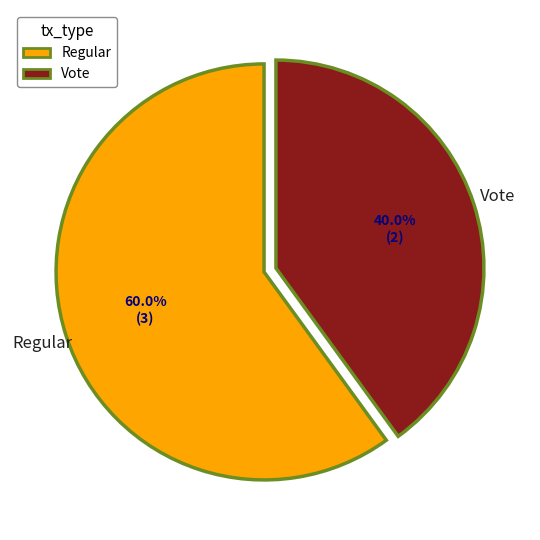

Approximately how many times larger is the value at Vote compared to Regular?

0.7